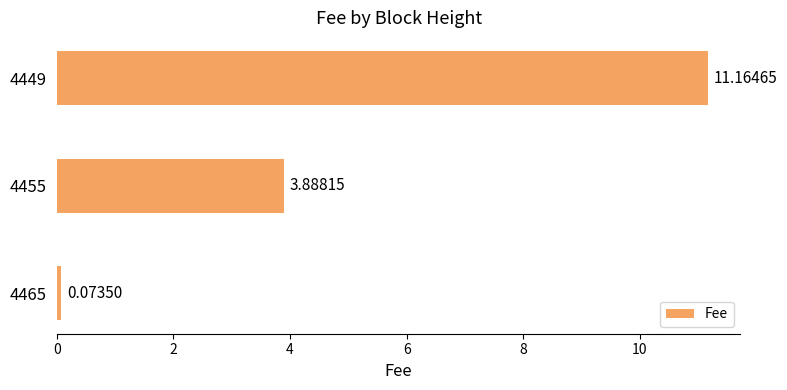

List the labels in order of value, smallest first.

4465, 4455, 4449